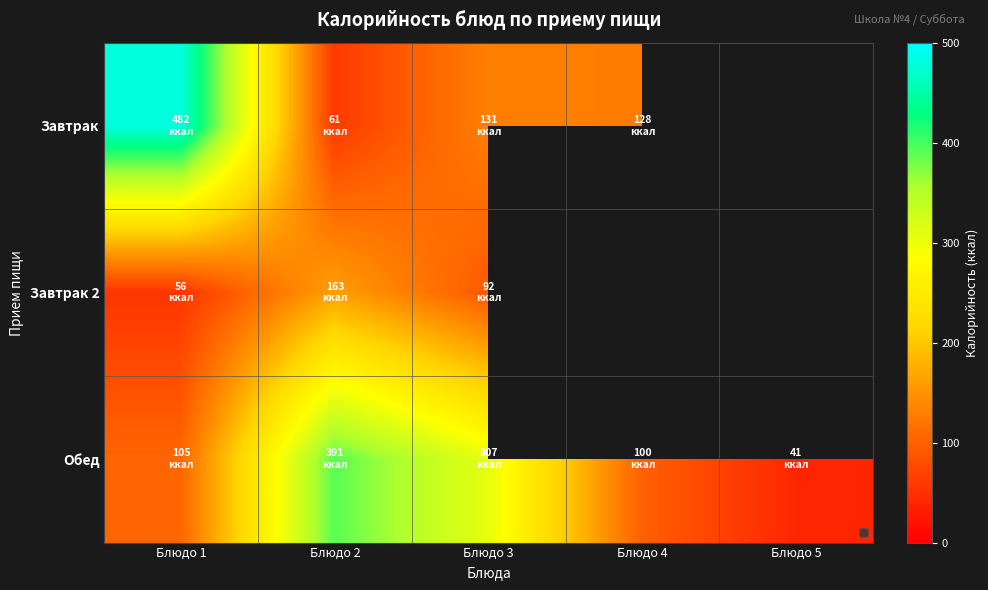

At which category is the sum across all series the highest?

Блюдо 1